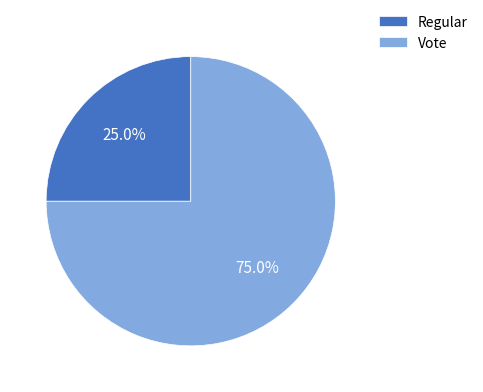

Count the number of slices in the pie.

2